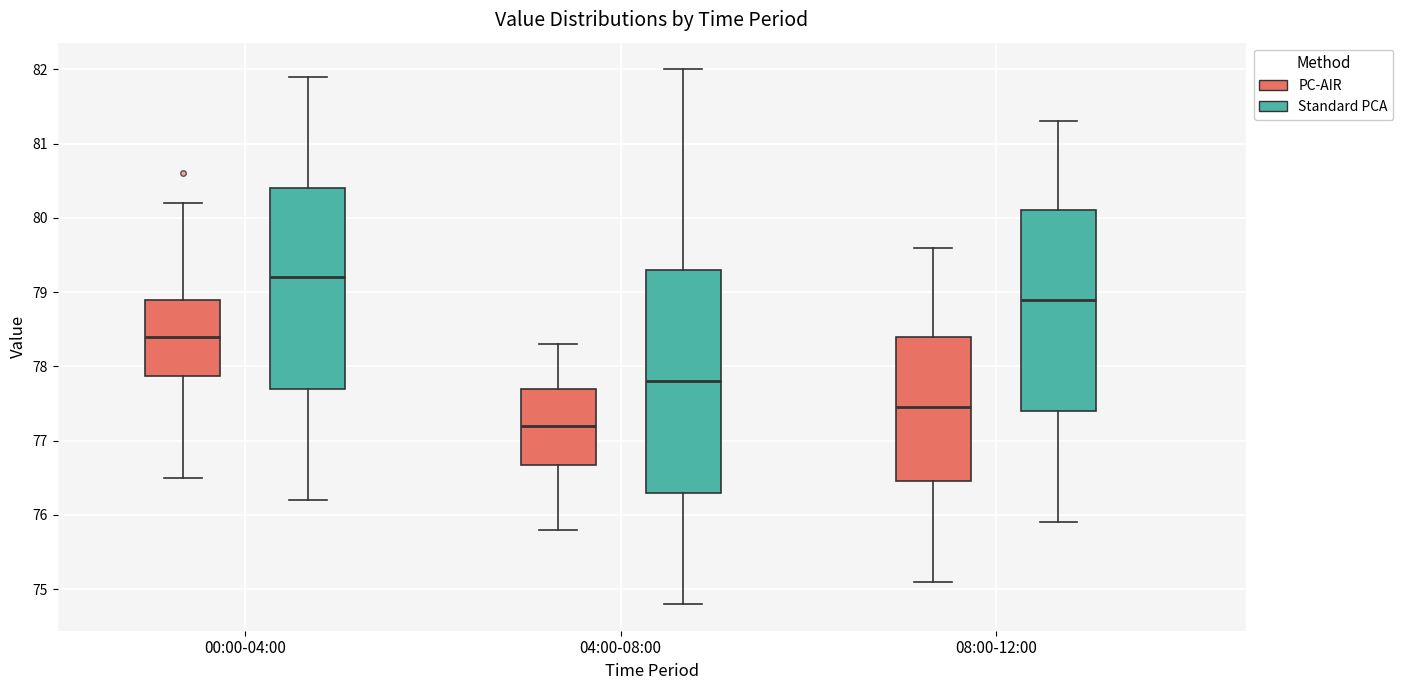

Comparing the boxes themselves (not the whiskers), which one is the tallest?

04:00-08:00 (Standard PCA)